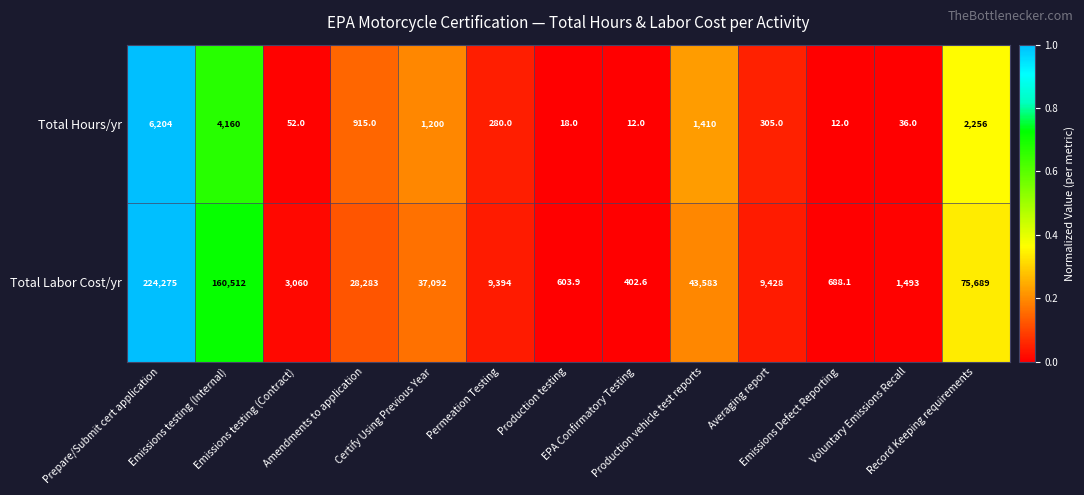

What is the difference between the second highest and minimum values in the Total Labor Cost/yr series?

160109.4